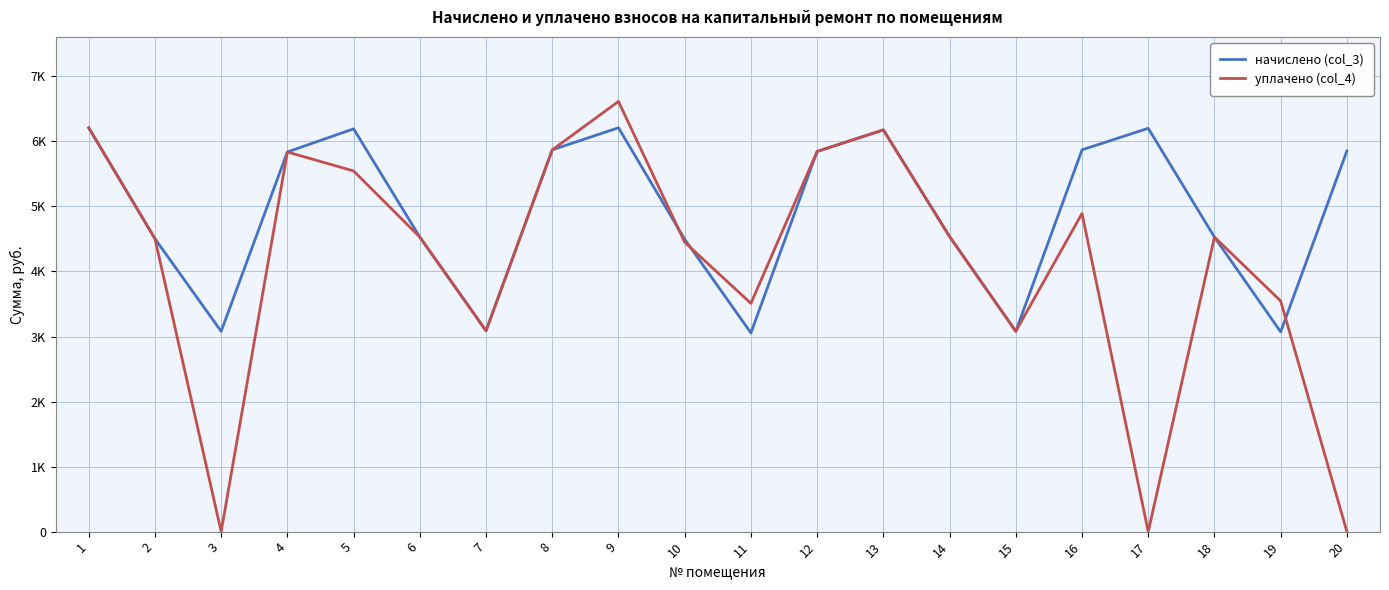

Does the chart have visible grid lines?

Yes